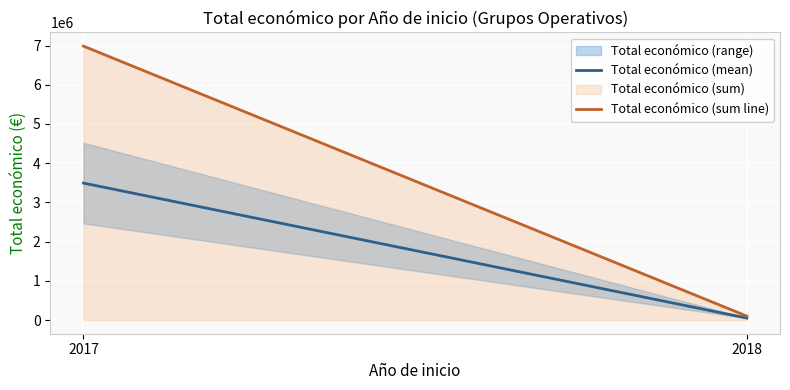

What is the sum of all Total económico (mean) values?

3542725.0